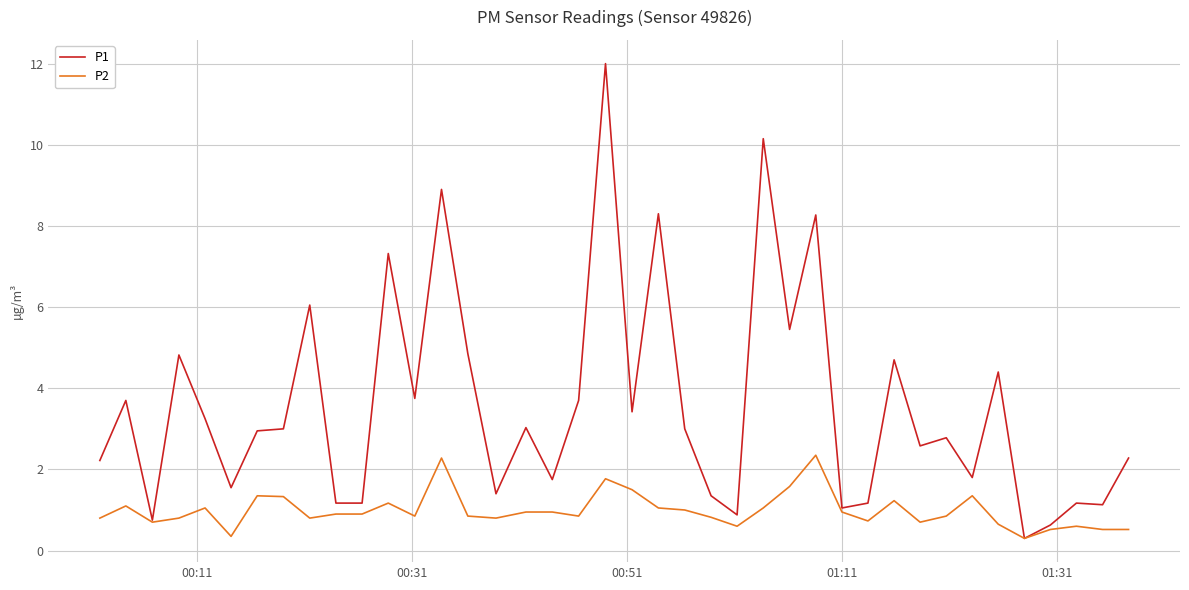

Rank the series by their average value, from highest to lowest.

P1, P2